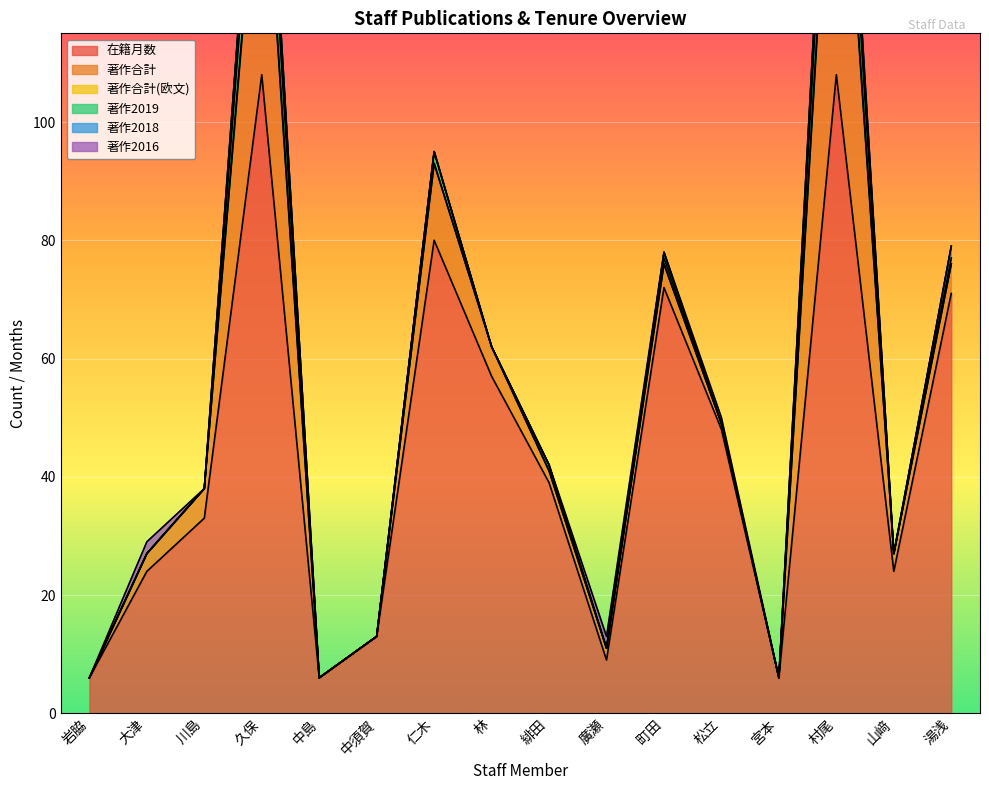

What are all the series names shown in the legend?

在籍月数, 著作合計, 著作合計(欧文), 著作2019, 著作2018, 著作2016